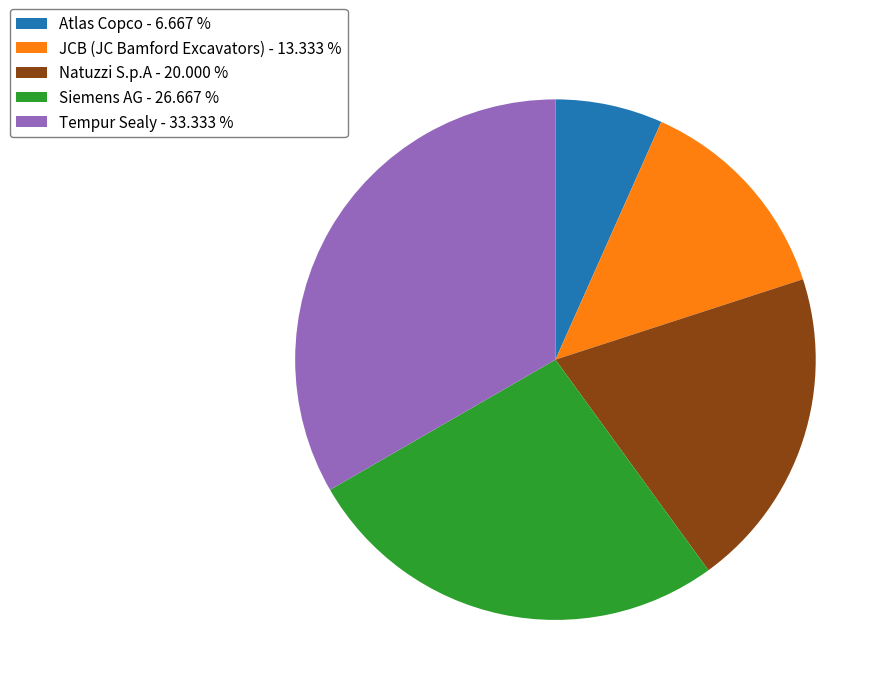

Approximately how many times larger is the value at JCB (JC Bamford Excavators) - 13.333 % compared to Tempur Sealy - 33.333 %?

0.4